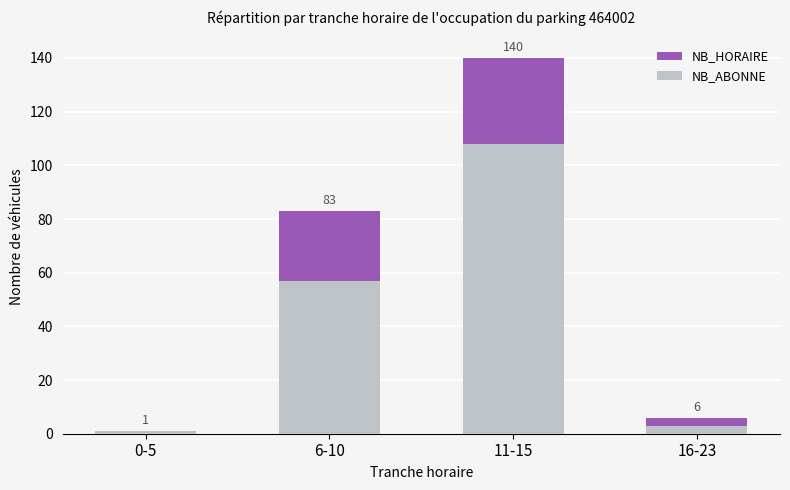

At which category does the chart reach its minimum across all series?

0-5